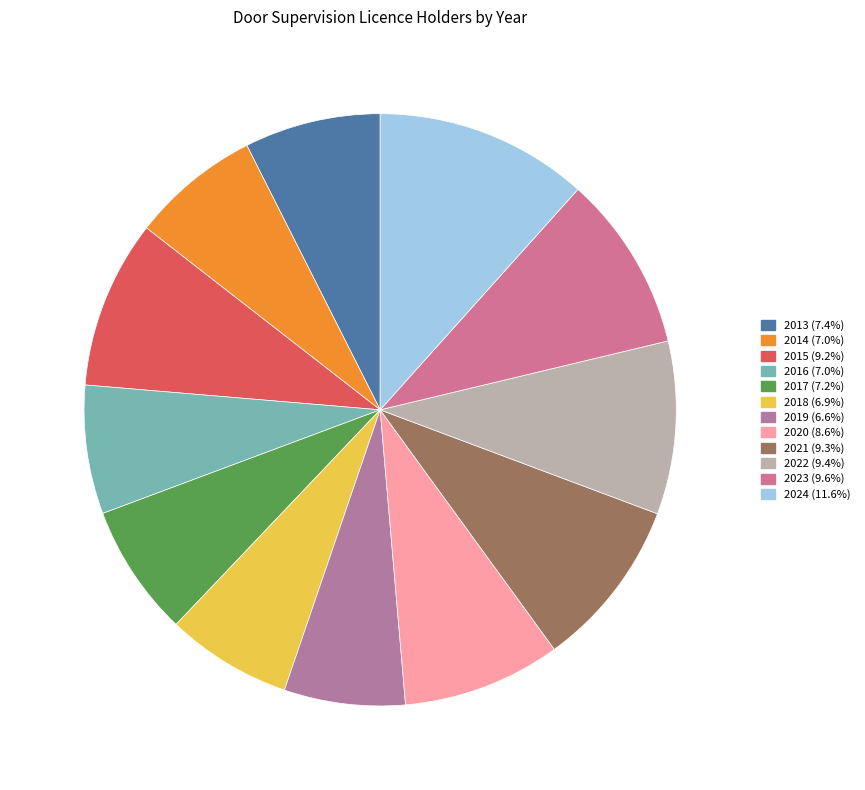

To the nearest percent, what is the average slice percentage?

8%